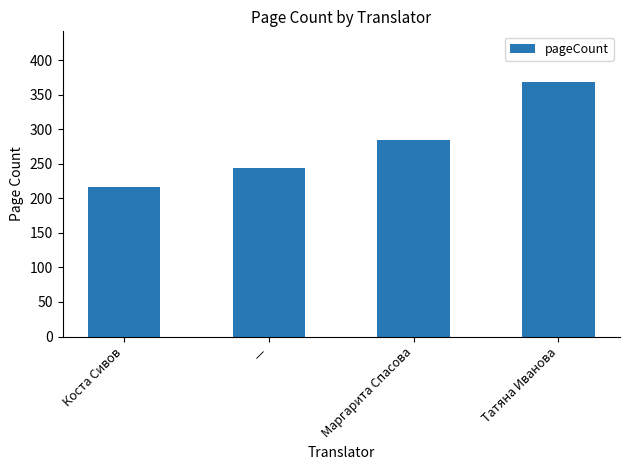

Reading left to right, what are all the values shown in this chart?

Коста Сивов=216	—=244	Маргарита Спасова=284	Татяна Иванова=368